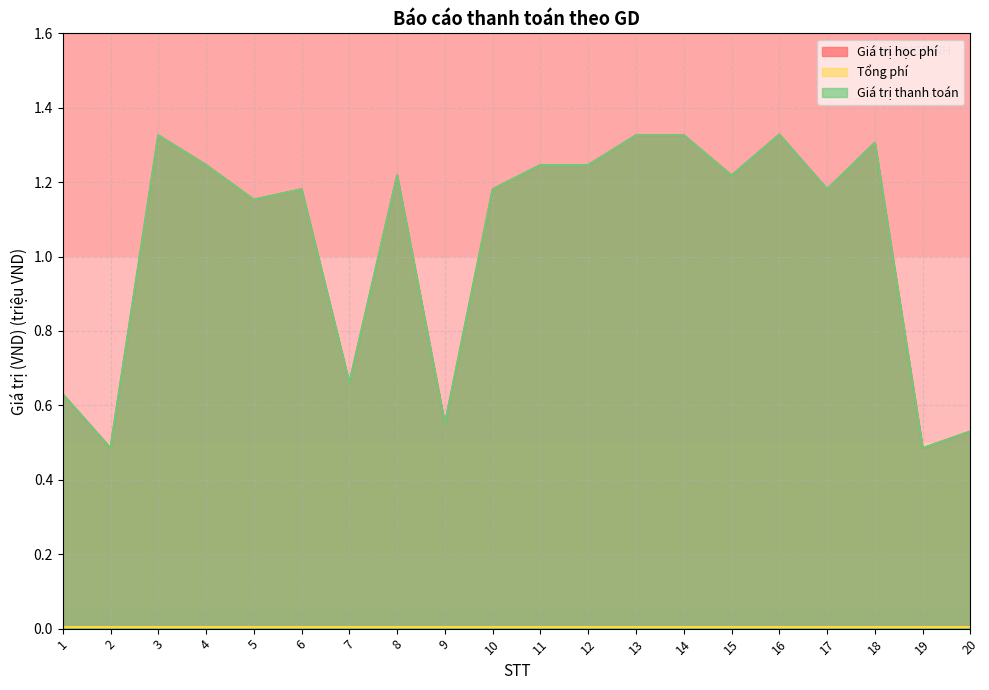

At which category does Giá trị học phí reach its first local peak?

3